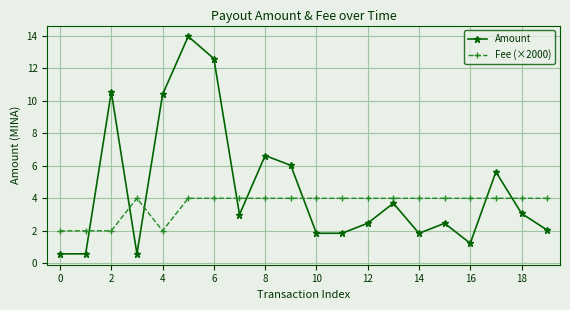

True or false: Fee (×2000) has more than 0 interior local peaks.

True